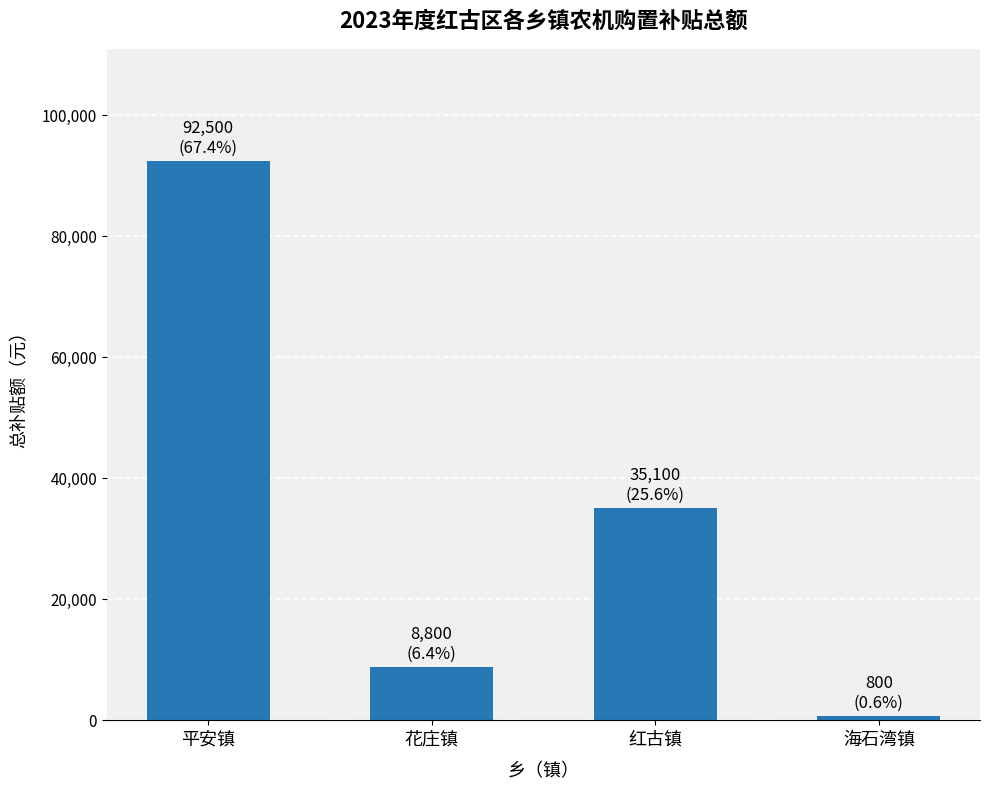

What is the difference between the maximum and second lowest values?

83700